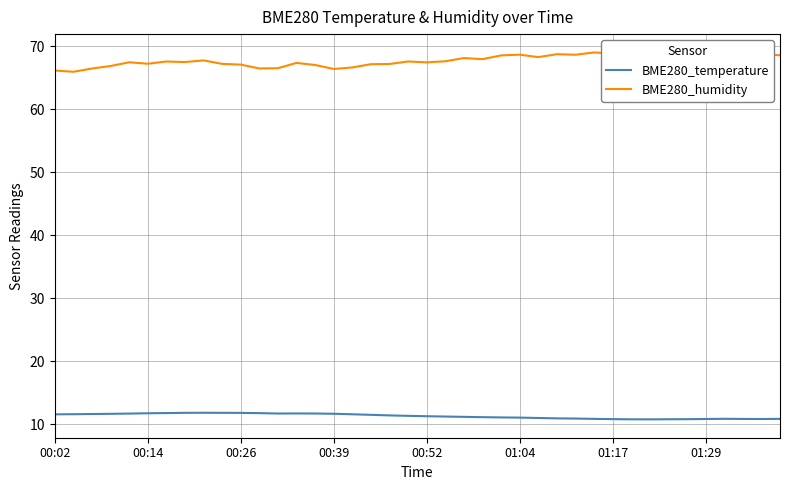

Rank the series by their maximum value, from highest to lowest.

BME280_humidity, BME280_temperature